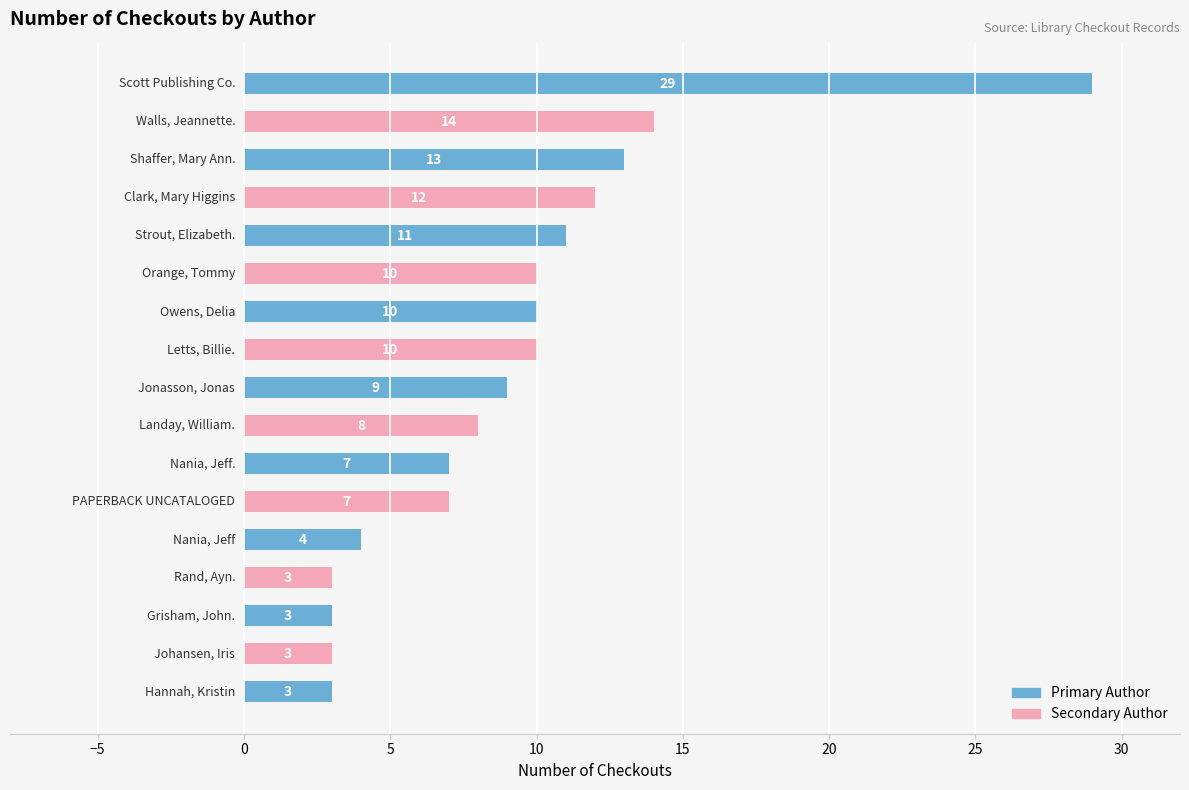

What is the greatest value displayed?

29